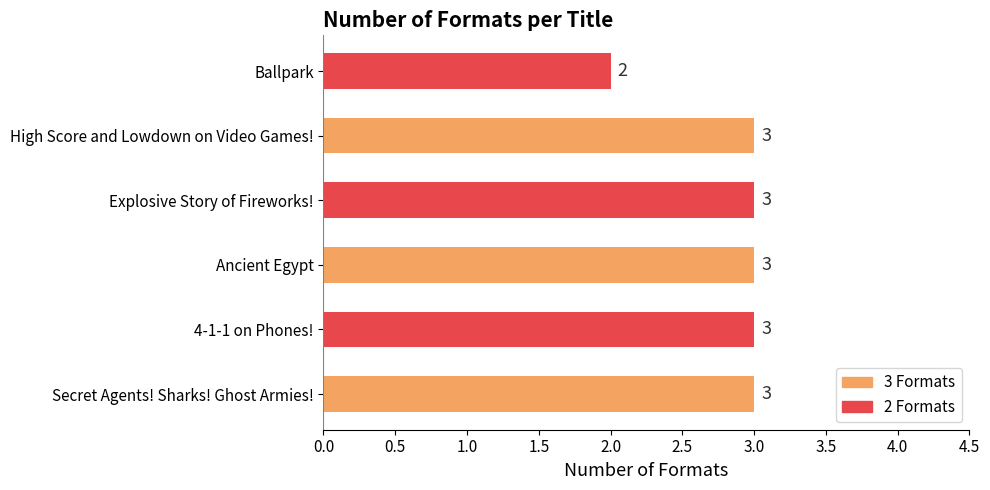

The chart shows a value of 3 at Secret Agents! Sharks! Ghost Armies!. True or false?

True